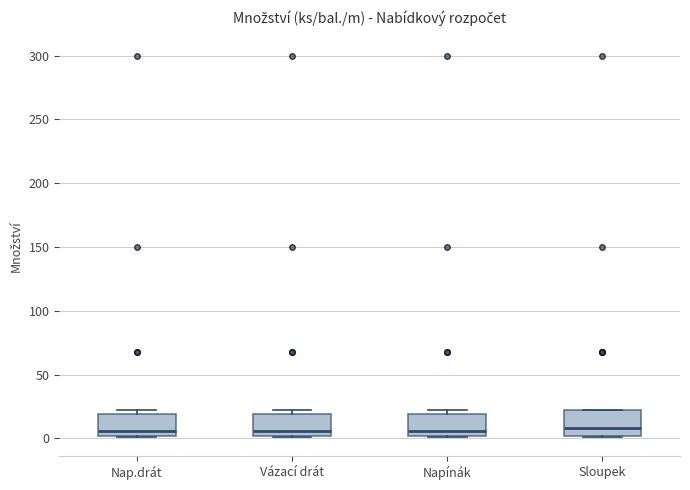

Where does the median line of the box for Vázací drát sit on the y-axis? The values are not printed on the chart, so give them approximately, as read against the axis.

5